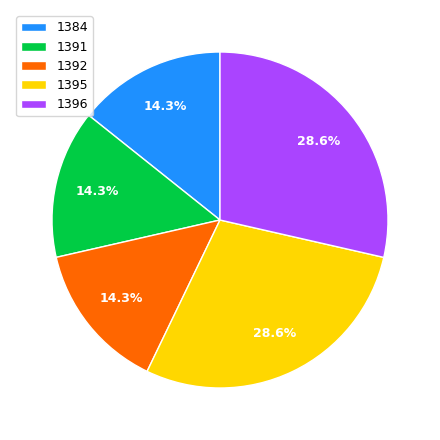

Is it true that 1395 is 43% of the pie?

False